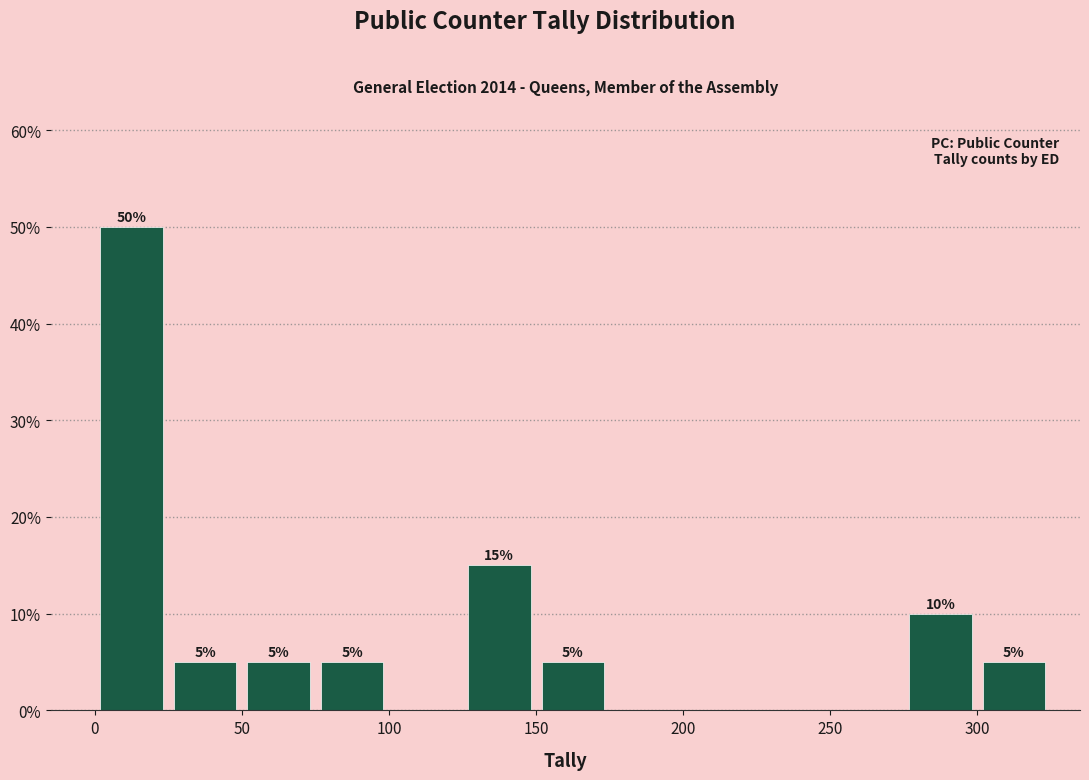

Over which range of the x-axis is the bar tallest?

0 to 25